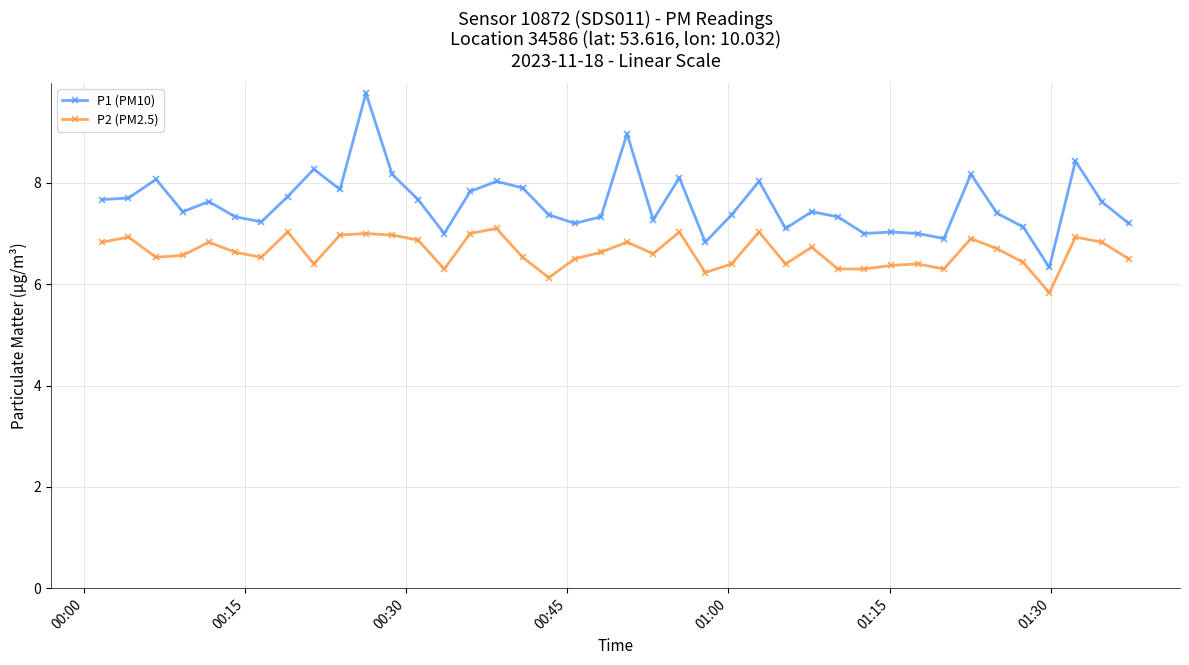

True or false: P2 (PM2.5) and P1 (PM10) cross at least once.

False